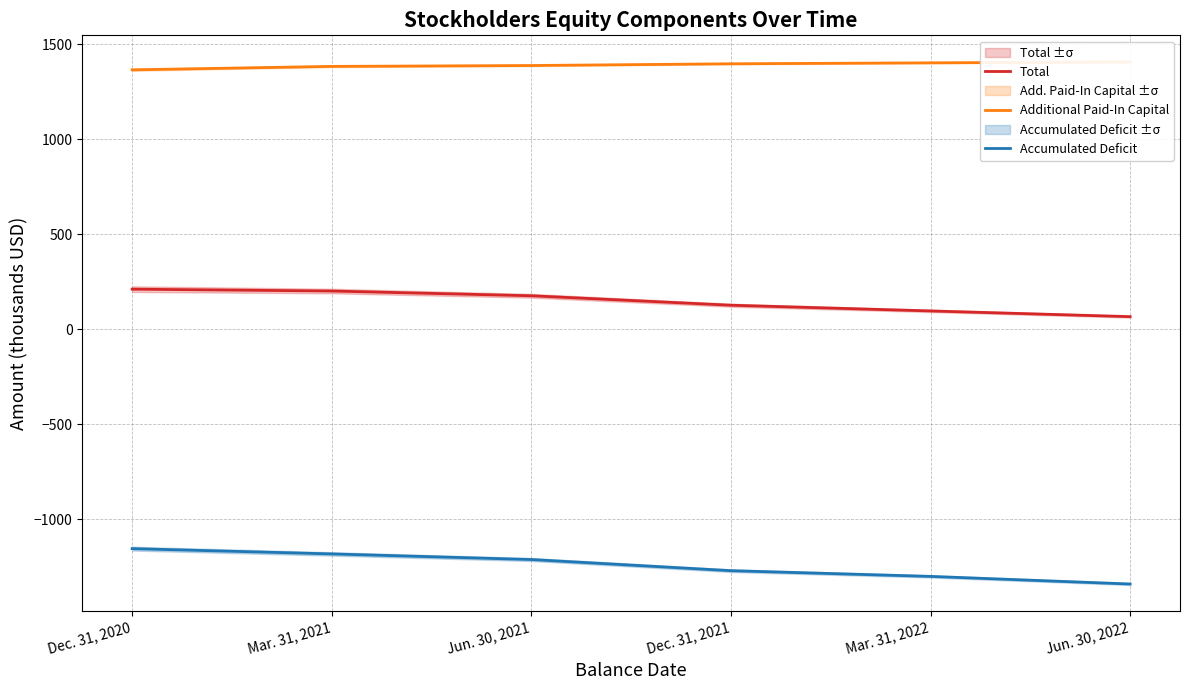

What is the difference between the second highest and second lowest values in the Accumulated Deficit series?

118.4